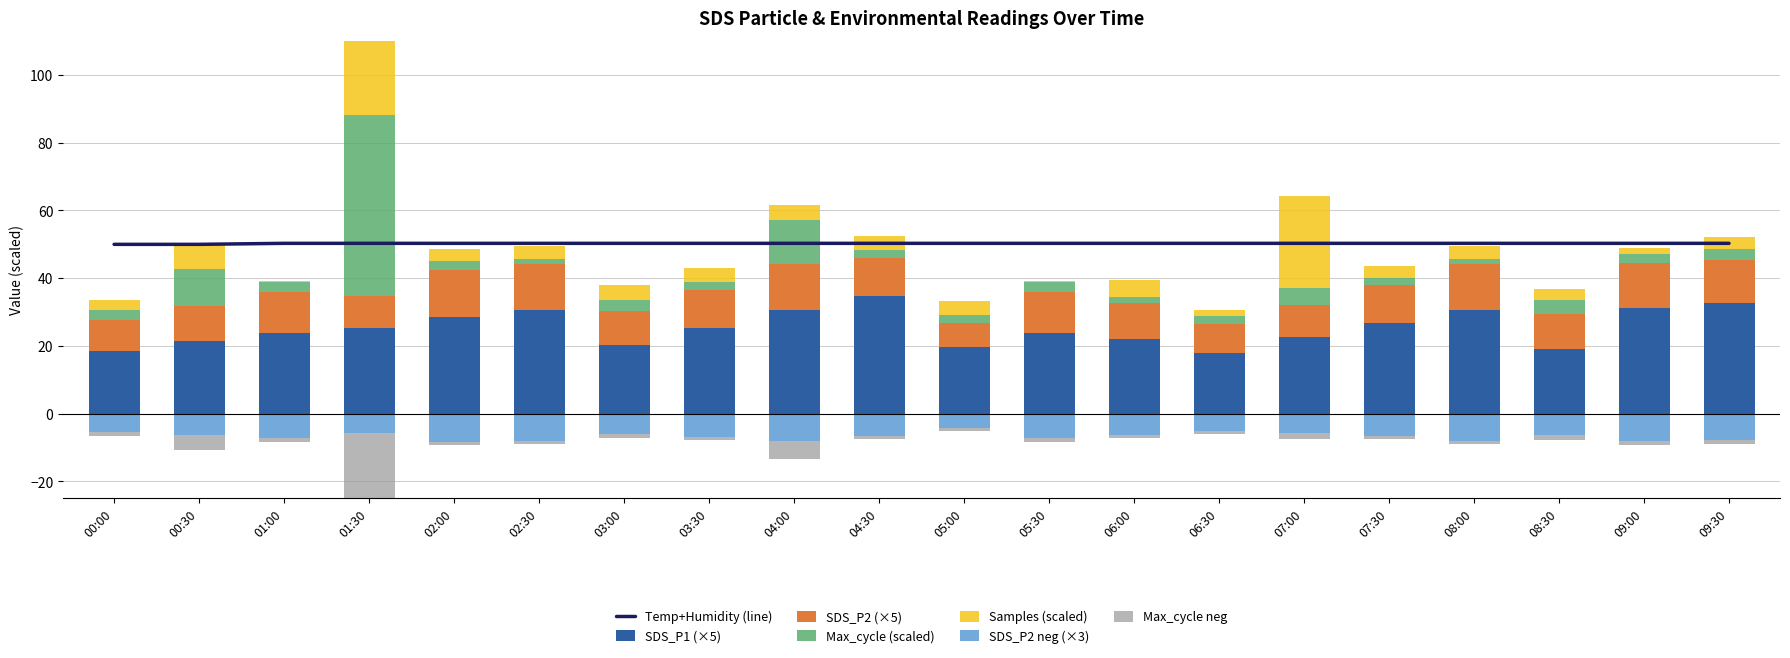

What is the label of the 12th bar from the left?

05:30